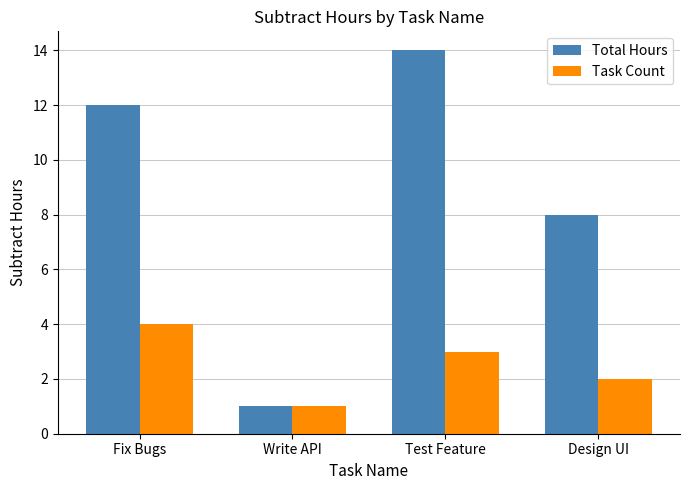

What is the approximate value of Total Hours at Design UI, to the nearest 5?

10